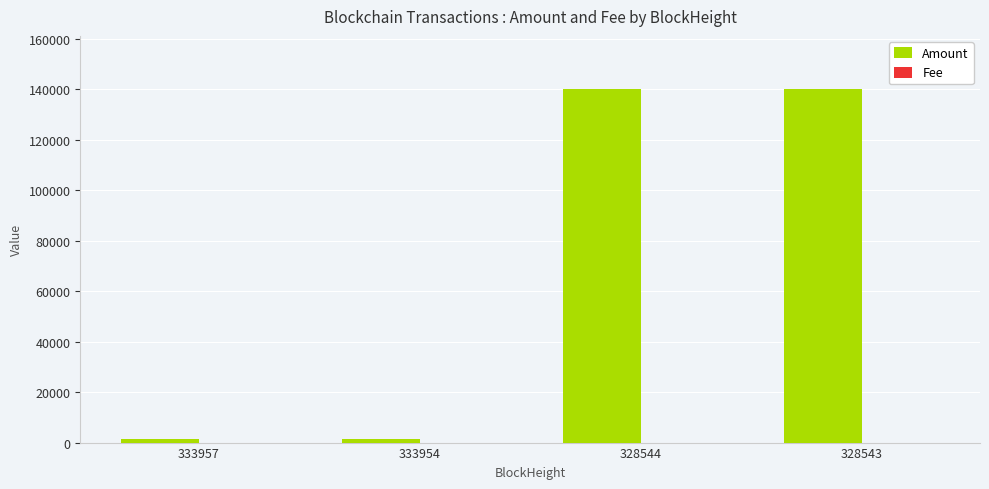

What is the maximum value shown in the chart?

140209.5